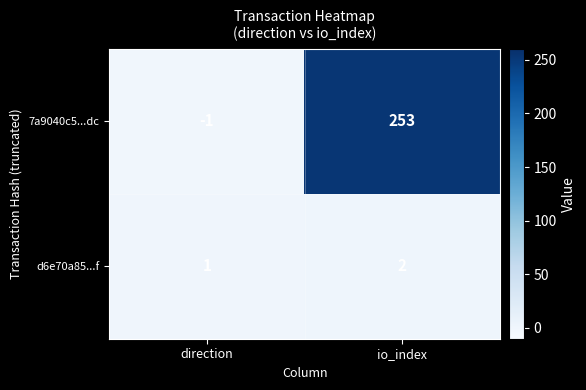

Which series changed the most between direction and io_index?

7a9040c5...dc